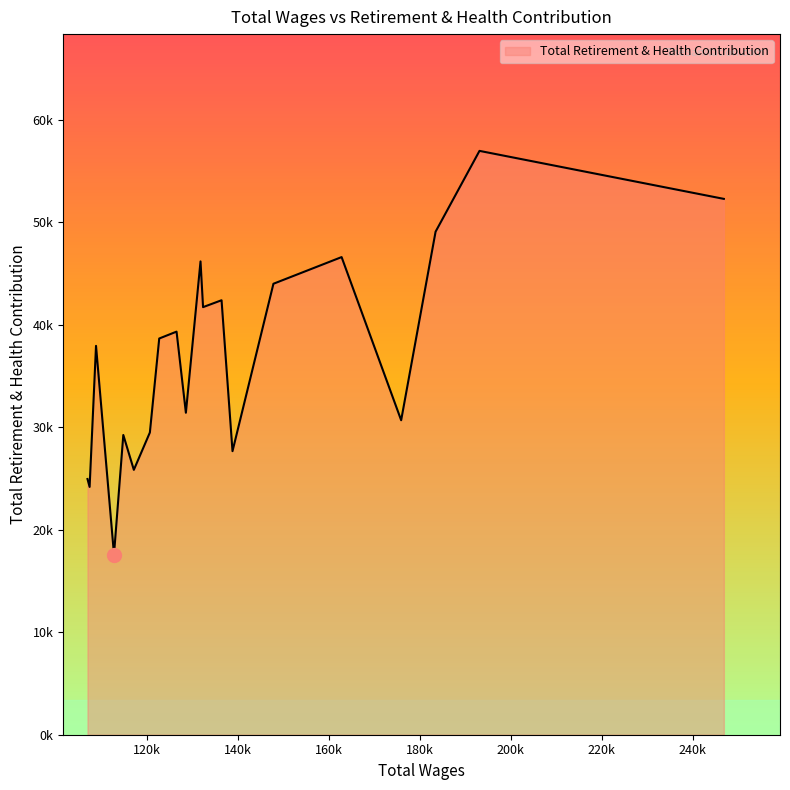

What is the maximum value shown in the chart?

56949